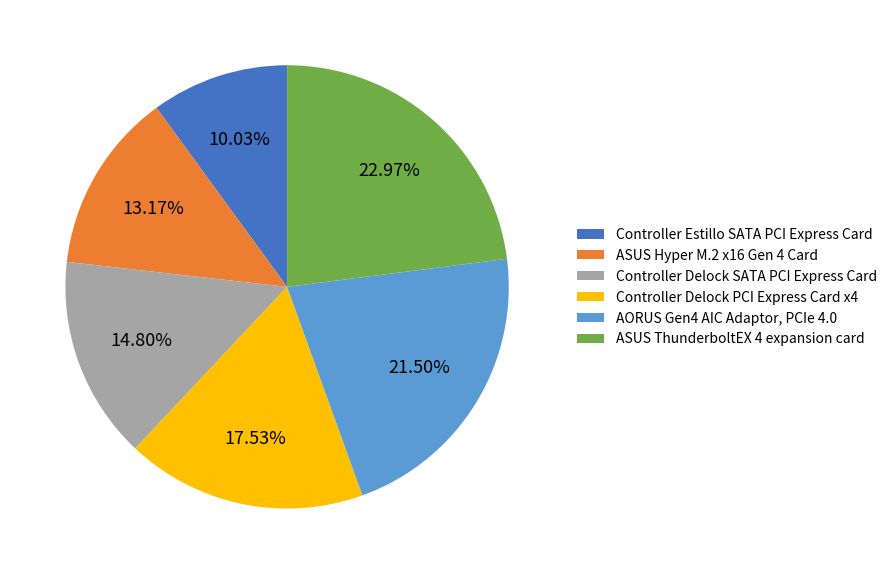

How many segments does this pie chart have?

6